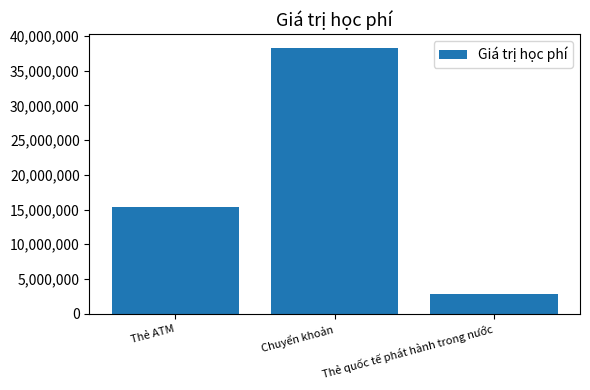

What is the value of the 3rd bar from the left?

2779000